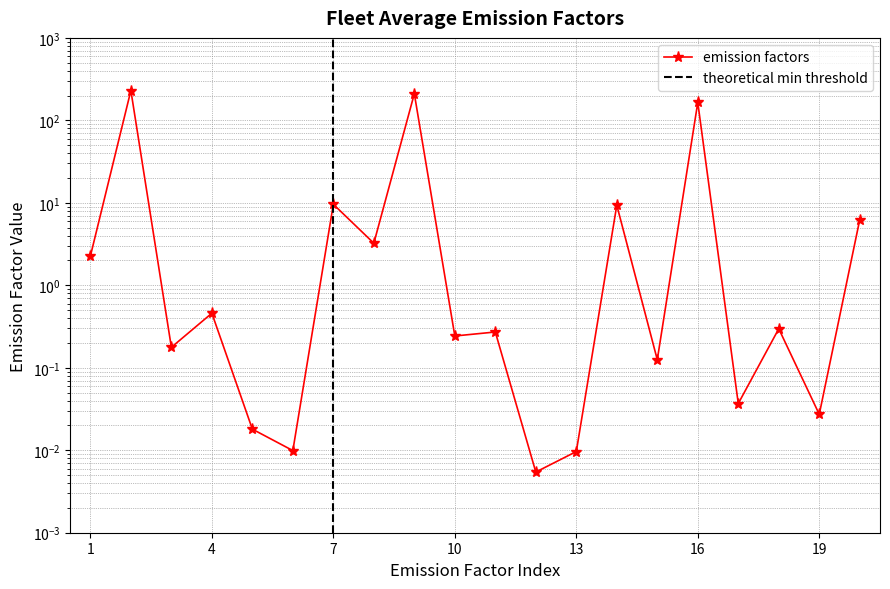

How many points are higher than both their immediate neighbors (excluding endpoints)?

8